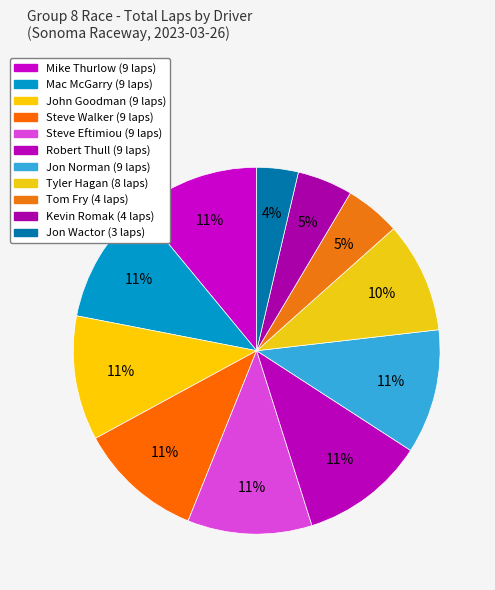

How many slices are in this pie chart?

11